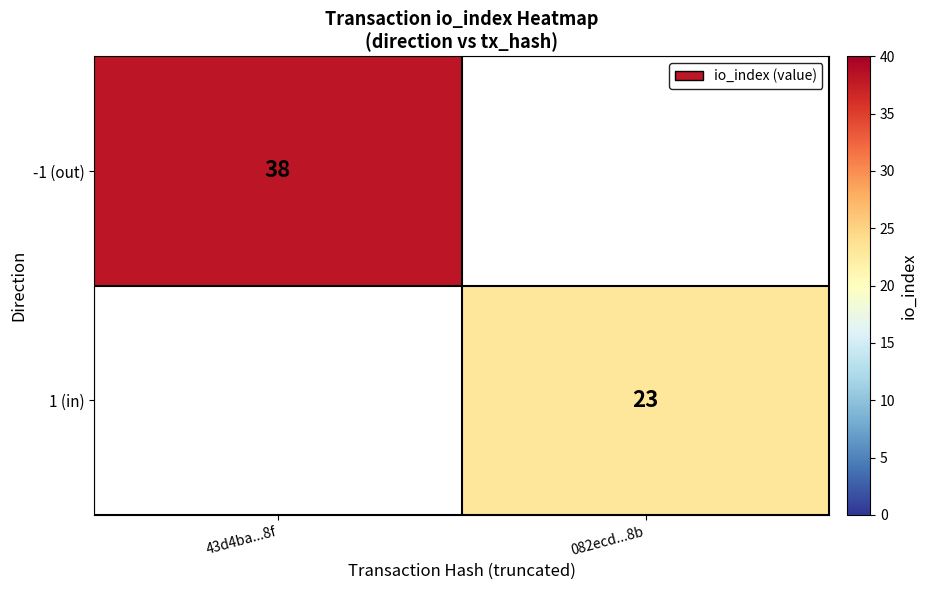

The value of -1 (out) at 43d4ba...8f is 38. True or false?

True